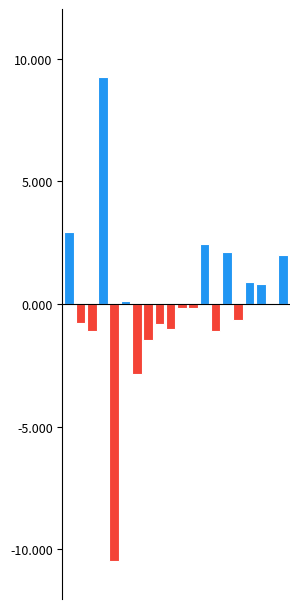

How many series are shown in this chart?

1